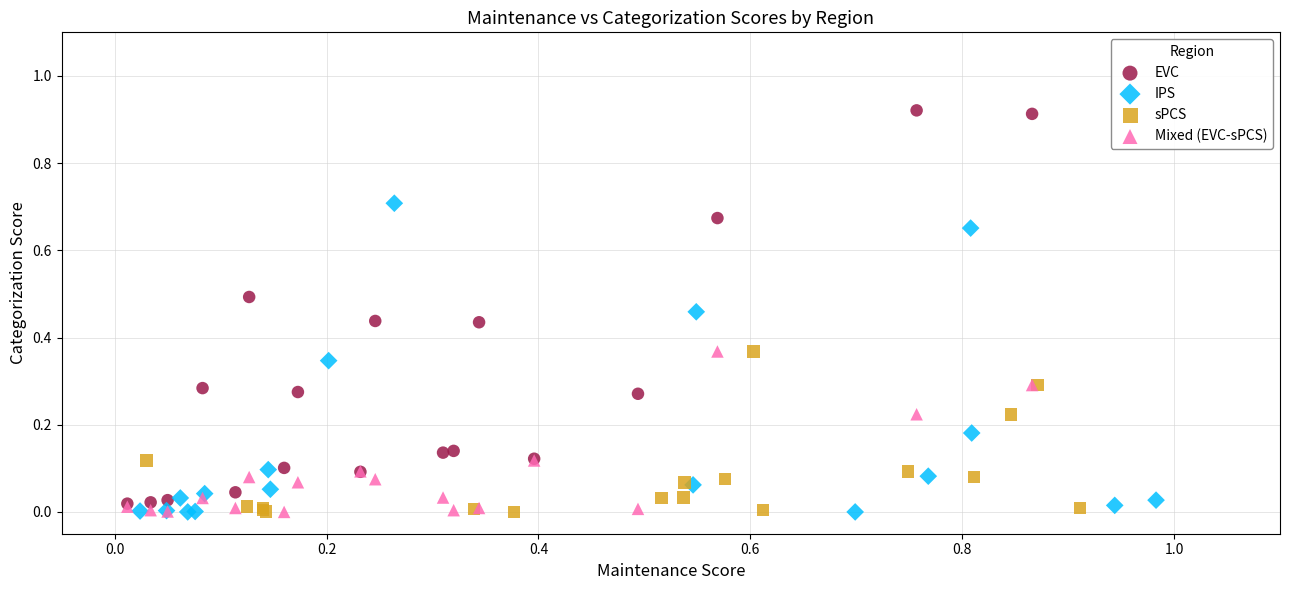

Which series contains the highest Y value?

EVC